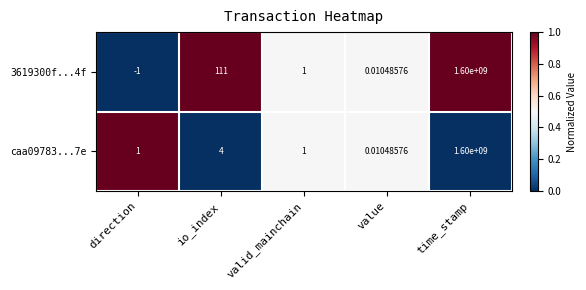

Which category has the lowest value across all series?

direction